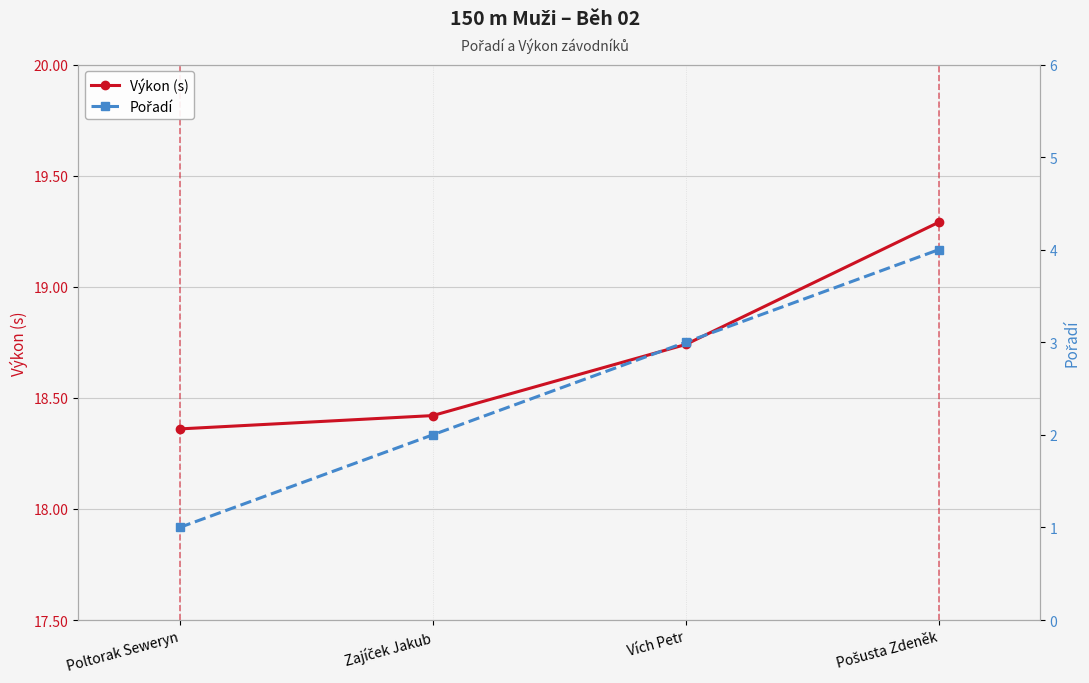

The value of Výkon (s) at Vích Petr is 24.4. True or false?

False